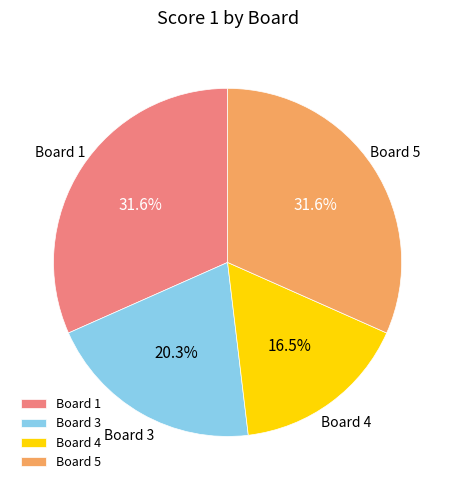

To the nearest percent, what is the average slice percentage?

25%